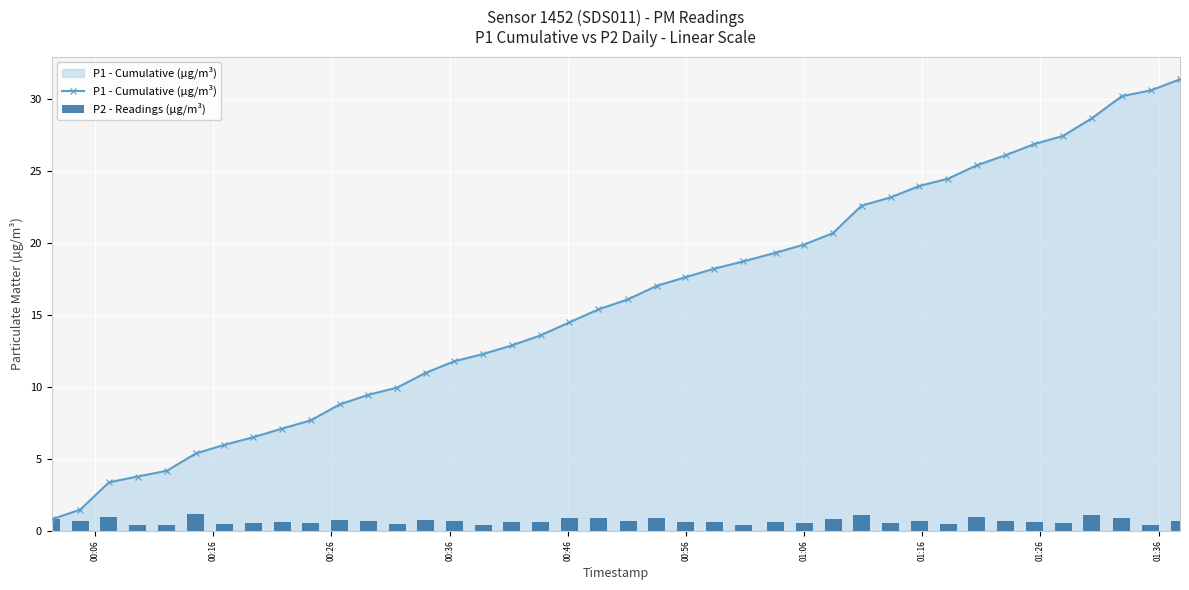

The value of P1 - Cumulative (µg/m³) at 24 is 24.6. True or false?

False